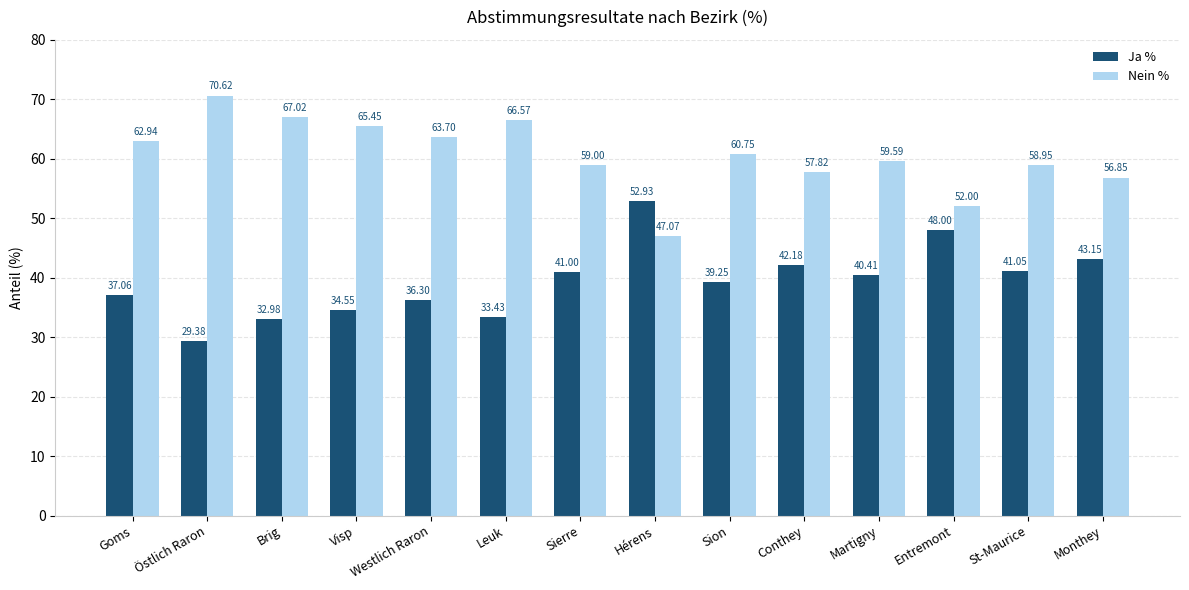

What position from the left is Conthey?

10